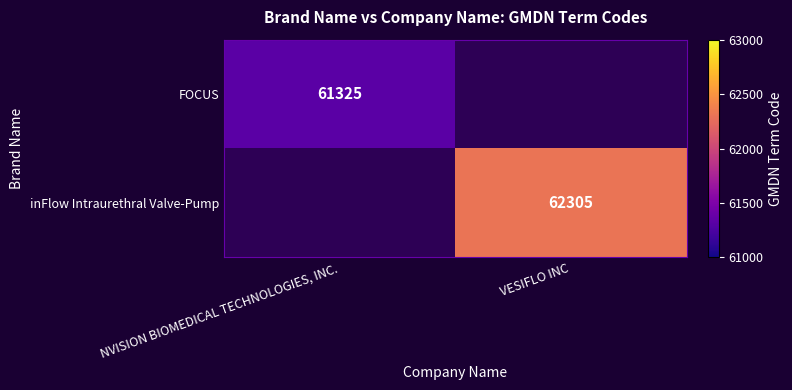

The FOCUS series shows 96694 at NVISION BIOMEDICAL TECHNOLOGIES, INC.. True or false?

False